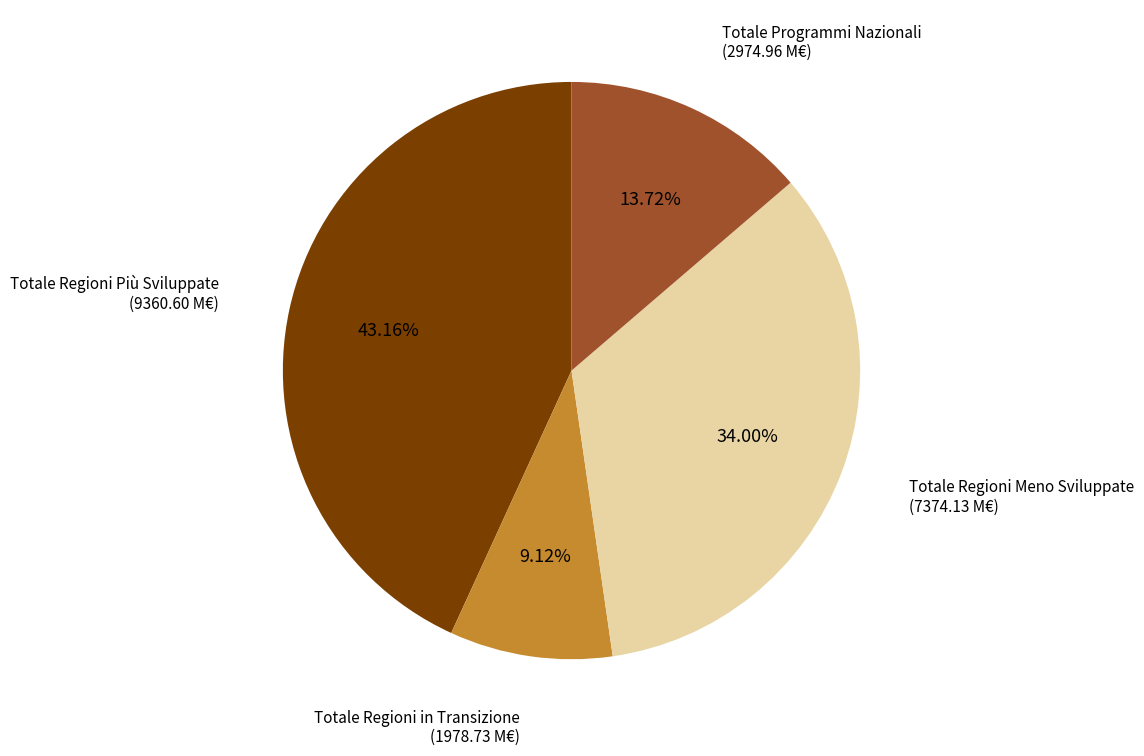

What is the smallest slice in the pie chart?

Totale Regioni in Transizione